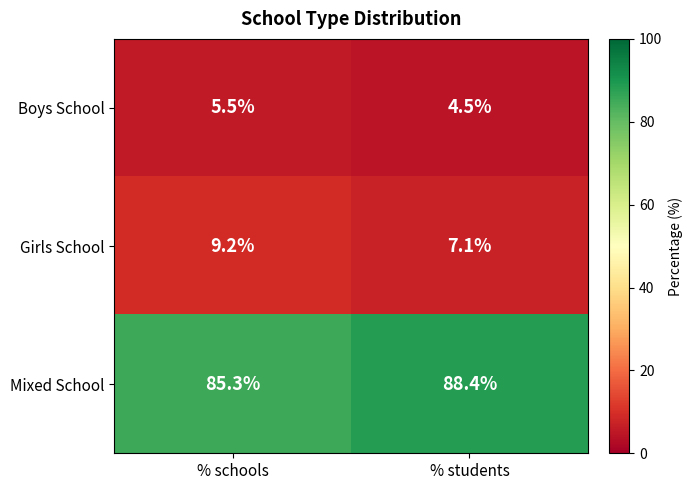

What is the difference between the highest and lowest values at % schools?

79.8